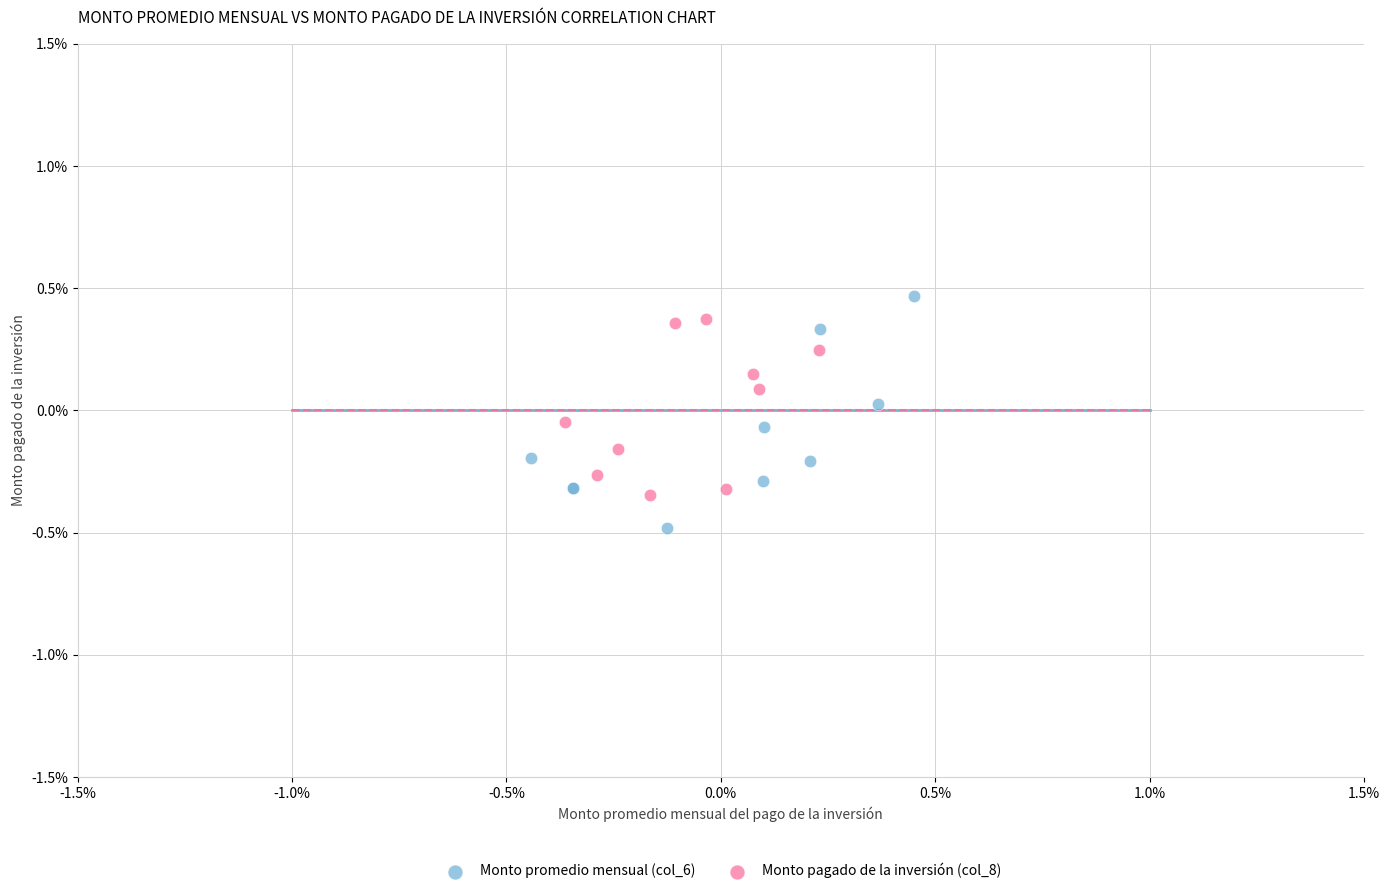

What are all the series names shown in the legend?

Monto promedio mensual (col_6), Monto pagado de la inversión (col_8)